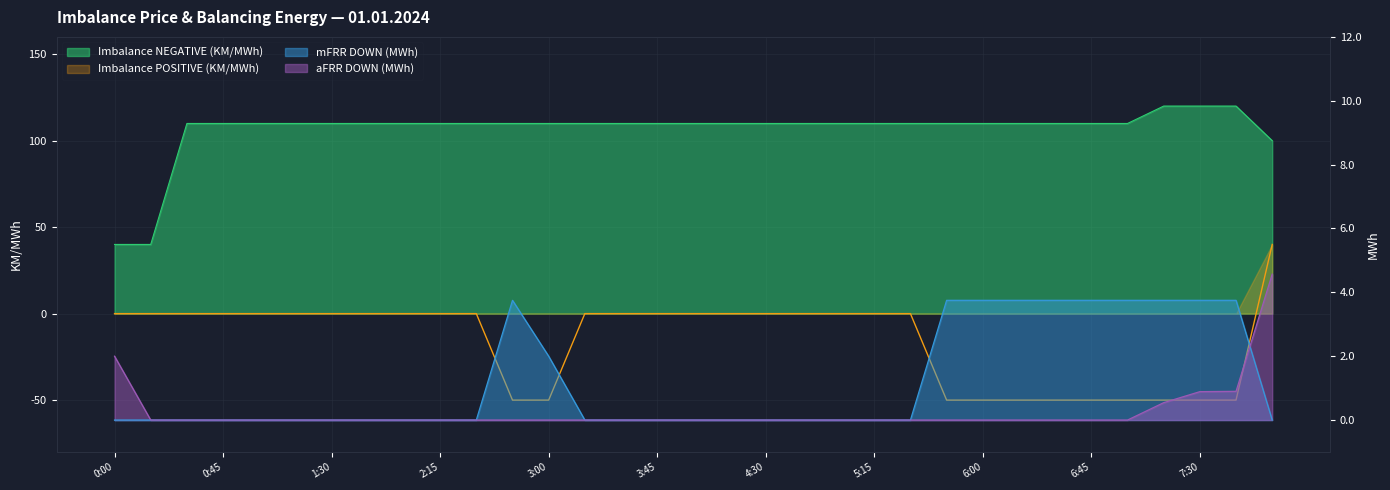

True or false: Imbalance NEGATIVE (KM/MWh) has more than 0 interior local peaks.

False